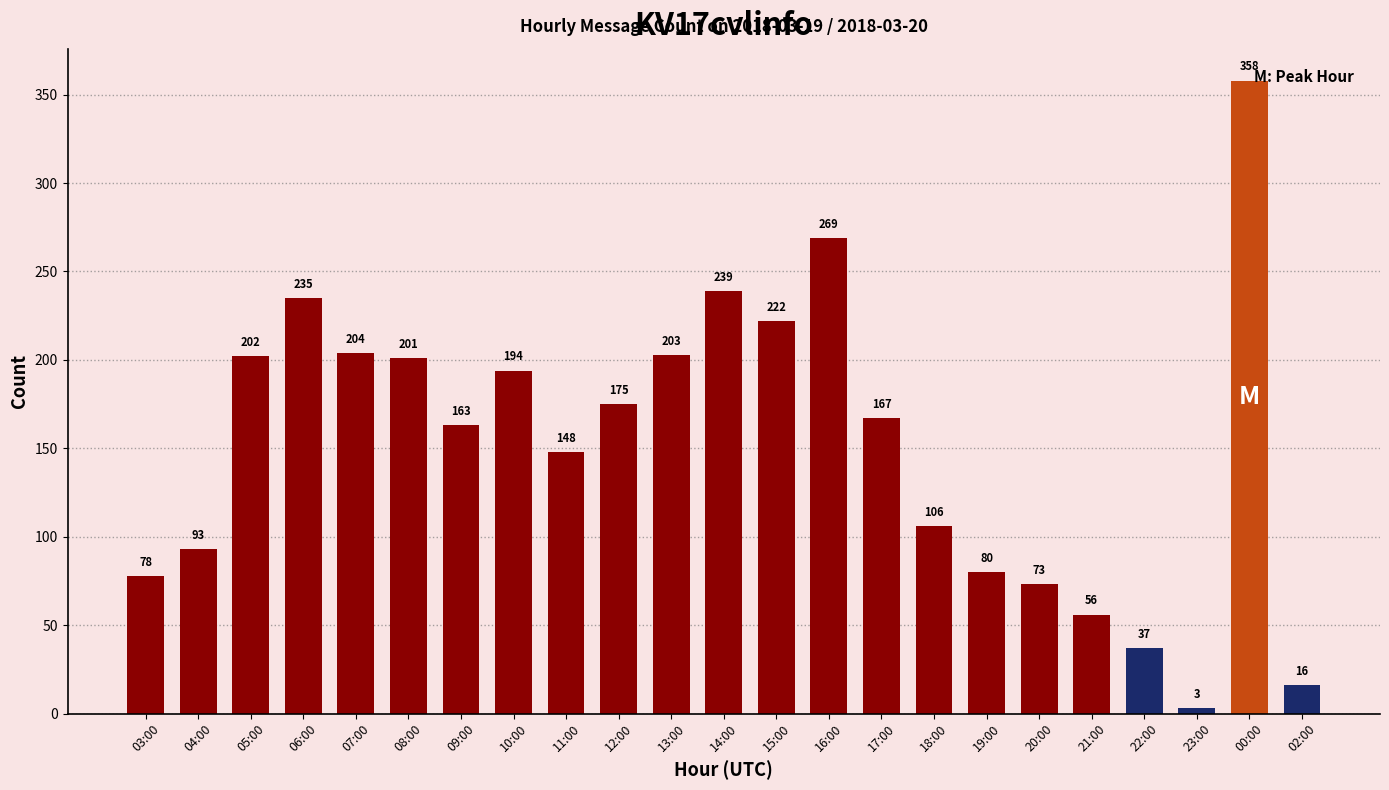

Rank the categories by value from highest to lowest.

00:00, 16:00, 14:00, 06:00, 15:00, 07:00, 13:00, 05:00, 08:00, 10:00, 12:00, 17:00, 09:00, 11:00, 18:00, 04:00, 19:00, 03:00, 20:00, 21:00, 22:00, 02:00, 23:00